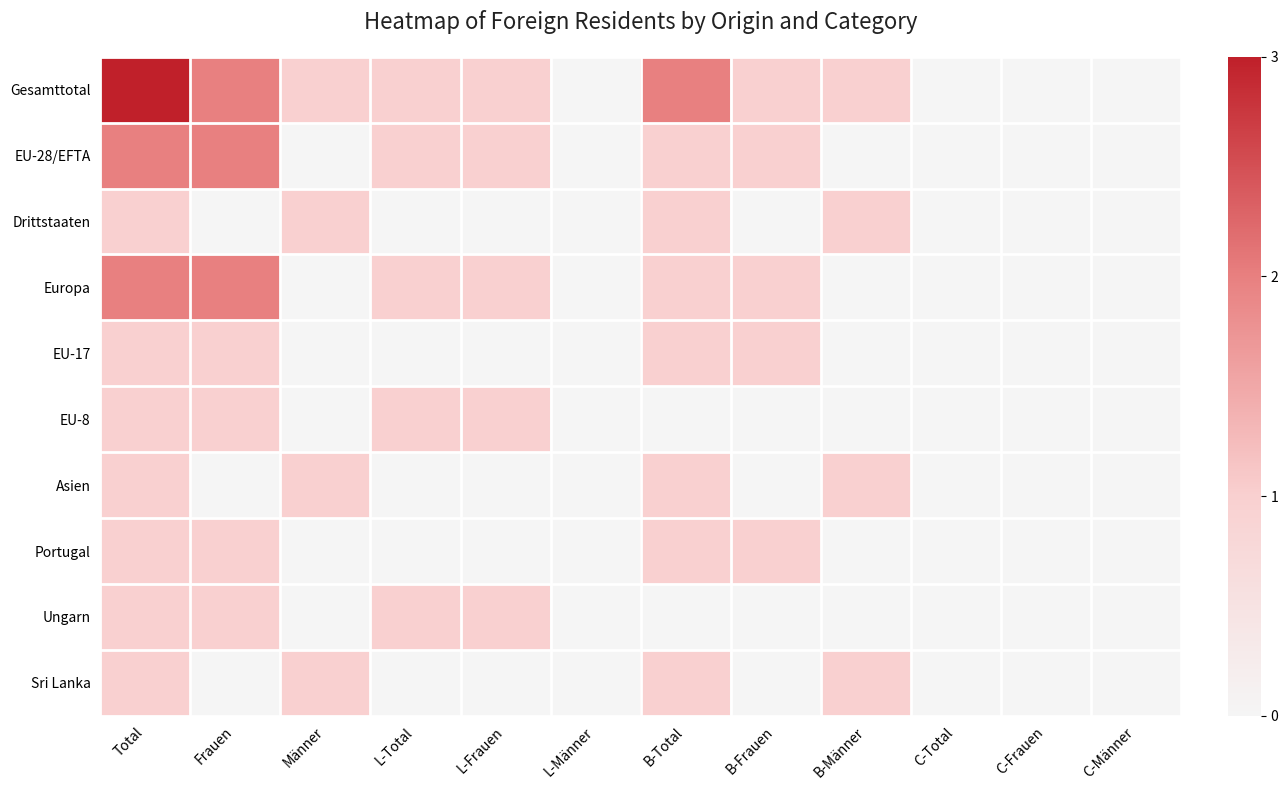

Reading left to right, extract all data points from this chart.

Gesamttotal: Total=3	Frauen=2	Männer=1	L-Total=1	L-Frauen=1	L-Männer=0	B-Total=2	B-Frauen=1	B-Männer=1	C-Total=0	C-Frauen=0	C-Männer=0
EU-28/EFTA: Total=2	Frauen=2	Männer=0	L-Total=1	L-Frauen=1	L-Männer=0	B-Total=1	B-Frauen=1	B-Männer=0	C-Total=0	C-Frauen=0	C-Männer=0
Drittstaaten: Total=1	Frauen=0	Männer=1	L-Total=0	L-Frauen=0	L-Männer=0	B-Total=1	B-Frauen=0	B-Männer=1	C-Total=0	C-Frauen=0	C-Männer=0
Europa: Total=2	Frauen=2	Männer=0	L-Total=1	L-Frauen=1	L-Männer=0	B-Total=1	B-Frauen=1	B-Männer=0	C-Total=0	C-Frauen=0	C-Männer=0
EU-17: Total=1	Frauen=1	Männer=0	L-Total=0	L-Frauen=0	L-Männer=0	B-Total=1	B-Frauen=1	B-Männer=0	C-Total=0	C-Frauen=0	C-Männer=0
EU-8: Total=1	Frauen=1	Männer=0	L-Total=1	L-Frauen=1	L-Männer=0	B-Total=0	B-Frauen=0	B-Männer=0	C-Total=0	C-Frauen=0	C-Männer=0
Asien: Total=1	Frauen=0	Männer=1	L-Total=0	L-Frauen=0	L-Männer=0	B-Total=1	B-Frauen=0	B-Männer=1	C-Total=0	C-Frauen=0	C-Männer=0
Portugal: Total=1	Frauen=1	Männer=0	L-Total=0	L-Frauen=0	L-Männer=0	B-Total=1	B-Frauen=1	B-Männer=0	C-Total=0	C-Frauen=0	C-Männer=0
Ungarn: Total=1	Frauen=1	Männer=0	L-Total=1	L-Frauen=1	L-Männer=0	B-Total=0	B-Frauen=0	B-Männer=0	C-Total=0	C-Frauen=0	C-Männer=0
Sri Lanka: Total=1	Frauen=0	Männer=1	L-Total=0	L-Frauen=0	L-Männer=0	B-Total=1	B-Frauen=0	B-Männer=1	C-Total=0	C-Frauen=0	C-Männer=0